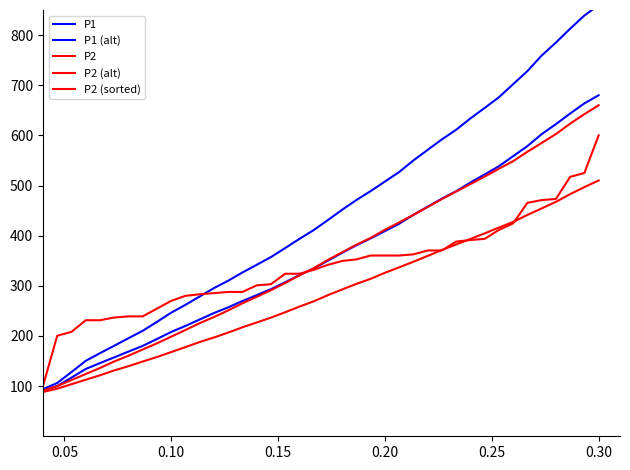

Reading left to right, extract all data points from this chart.

P1: 94.0	106.3	128.1	150.4	165.7	180.5	195.5	210.3	228.1	246.5	262.1	278.8	295.4	310.2	326.6	341.9	357.3	375.4	393.6	411.1	431.2	451.8	471.1	488.9	507.9	526.9	550.0	571.1	592.0	611.2	633.8	654.7	676.0	702.1	728.2	759.1	785.0	812.7	838.9	860.0
P1 (alt): 90.8	100.2	117.0	134.2	145.9	157.3	168.9	180.2	194.0	208.1	220.1	232.9	245.7	257.1	269.7	281.4	293.3	307.2	321.3	334.7	350.2	366.0	380.8	394.6	409.2	423.8	441.6	457.8	473.9	488.6	506.0	522.0	538.5	558.5	578.6	602.4	622.3	643.6	663.8	680.0
P2: 91.2	100.1	112.2	124.1	136.1	149.2	160.6	173.2	185.3	198.6	211.9	225.6	237.7	251.0	265.2	278.1	291.3	305.6	320.9	335.1	351.6	366.9	382.0	395.6	411.8	426.4	441.5	457.2	473.0	488.1	502.8	517.7	533.5	548.6	567.3	584.9	602.6	623.4	642.3	660.0
P2 (alt): 88.3	94.9	103.8	112.7	121.6	131.3	139.8	149.1	158.1	167.9	177.8	187.9	197.0	206.8	217.3	226.8	236.6	247.3	258.6	269.1	281.4	292.7	303.9	314.0	326.0	336.8	348.0	359.6	371.4	382.5	393.5	404.5	416.2	427.4	441.3	454.3	467.5	482.8	496.9	510.0
P2 (sorted): 100.0	200.5	208.2	231.4	231.4	236.8	239.1	239.1	254.6	270.0	280.1	283.2	285.5	287.8	287.8	300.9	303.2	324.1	324.1	331.8	341.9	349.6	352.7	360.4	360.4	360.4	362.8	370.5	370.5	388.3	391.3	393.7	411.4	424.6	465.5	470.9	473.3	517.3	525.0	600.0